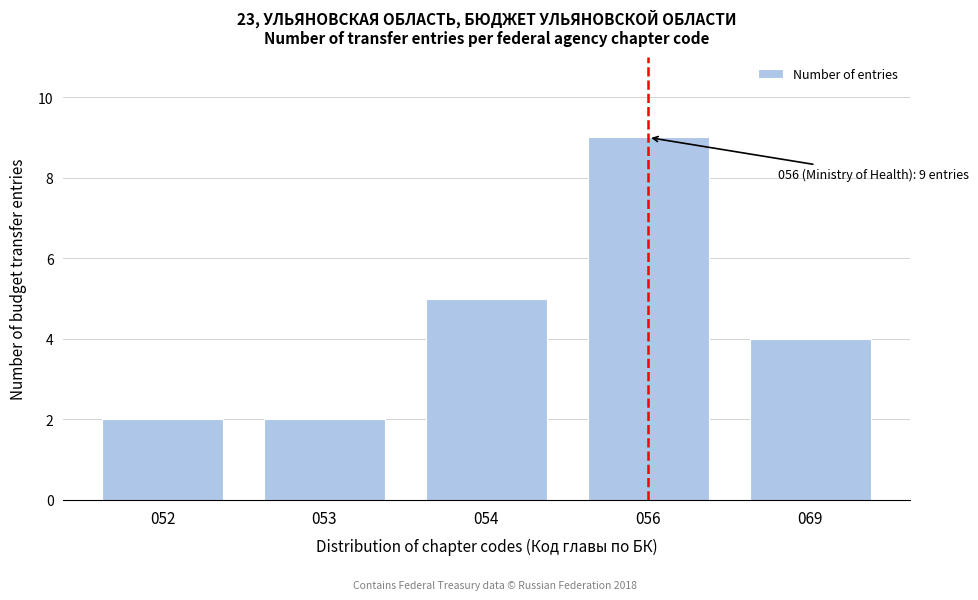

Reading left to right, extract all data points from this chart.

052=2	053=2	054=5	056=9	069=4